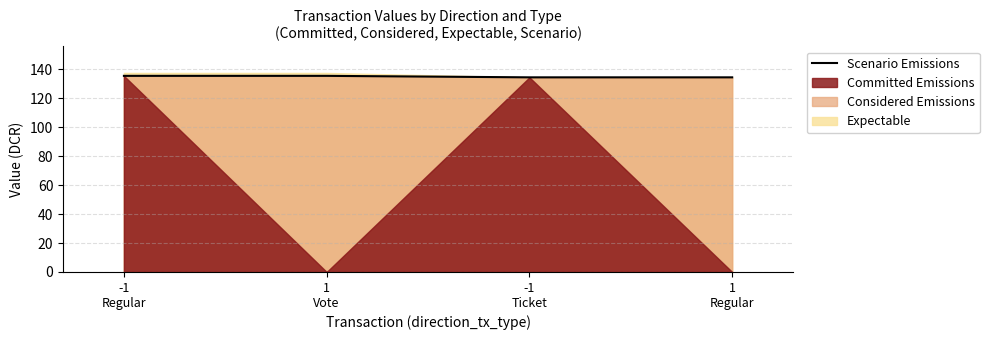

Reading right to left, list all the values displayed in this chart.

1
Regular=134.5	-1
Ticket=134.5	1
Vote=135.5	-1
Regular=135.5